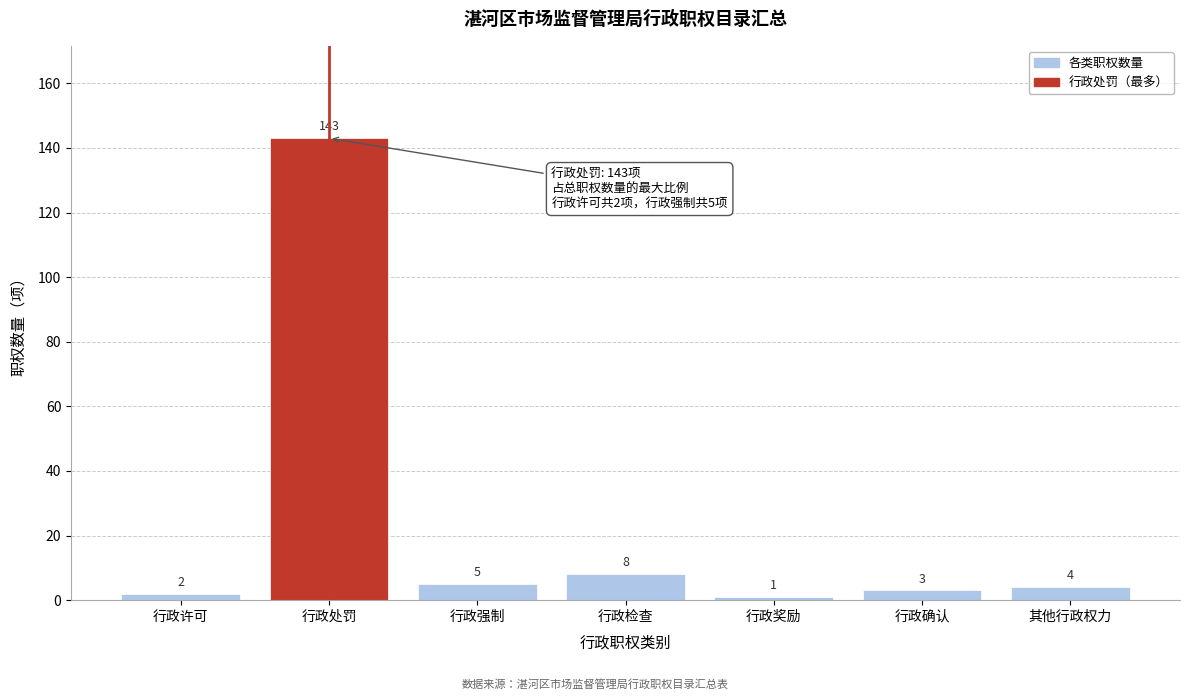

Reading left to right, extract all data points from this chart.

行政许可=2	行政处罚=143	行政强制=5	行政检查=8	行政奖励=1	行政确认=3	其他行政权力=4